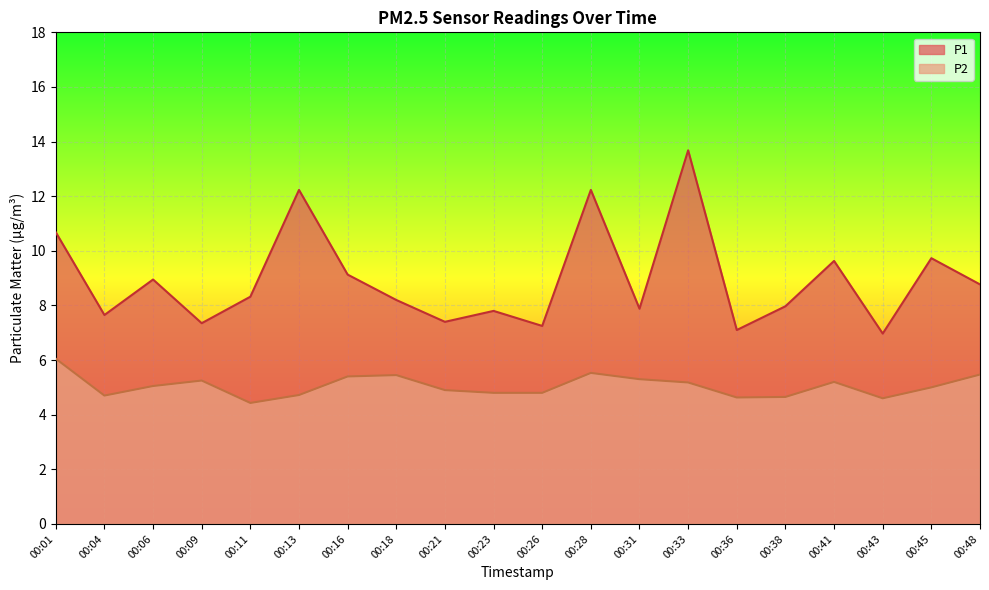

What is the difference between the highest and lowest values at 00:09?

2.1